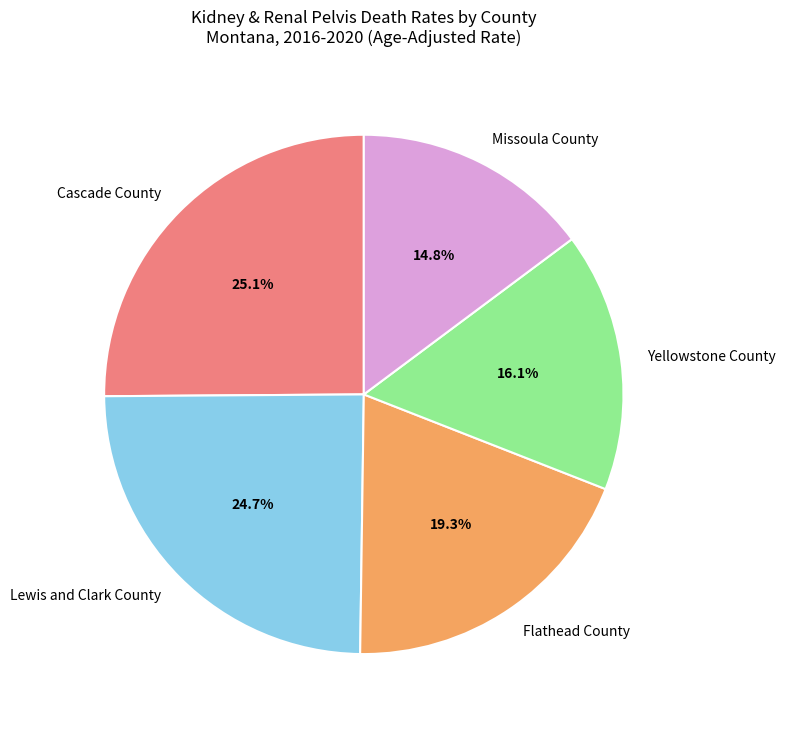

What is the smallest slice in the pie chart?

Missoula County